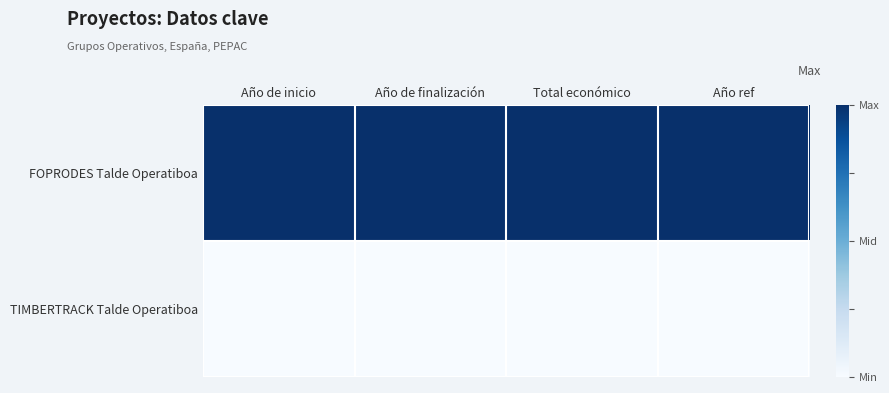

What is the maximum value shown in the chart?

1